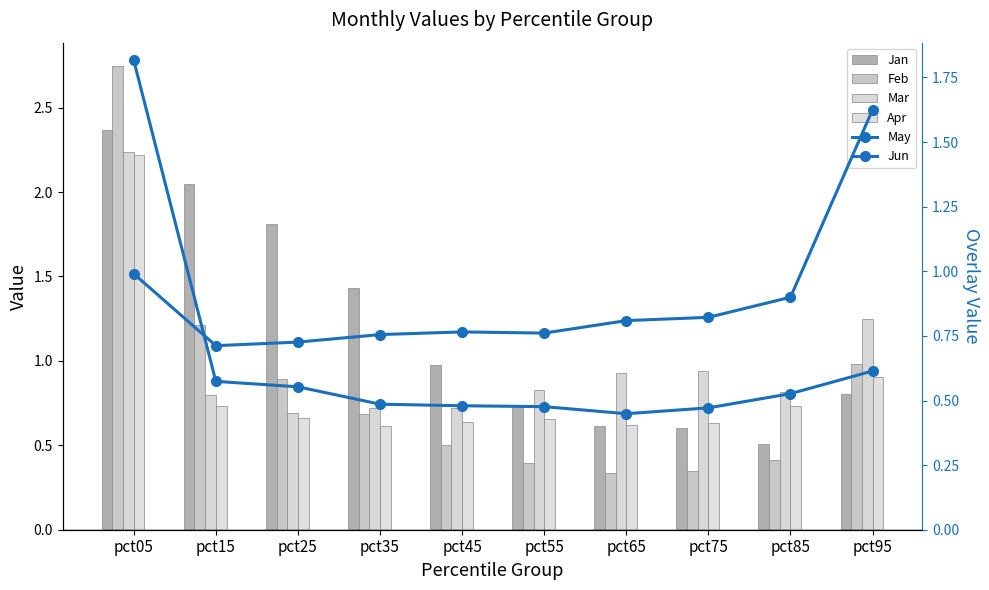

Between pct05 and pct55, which series saw the biggest shift?

Feb